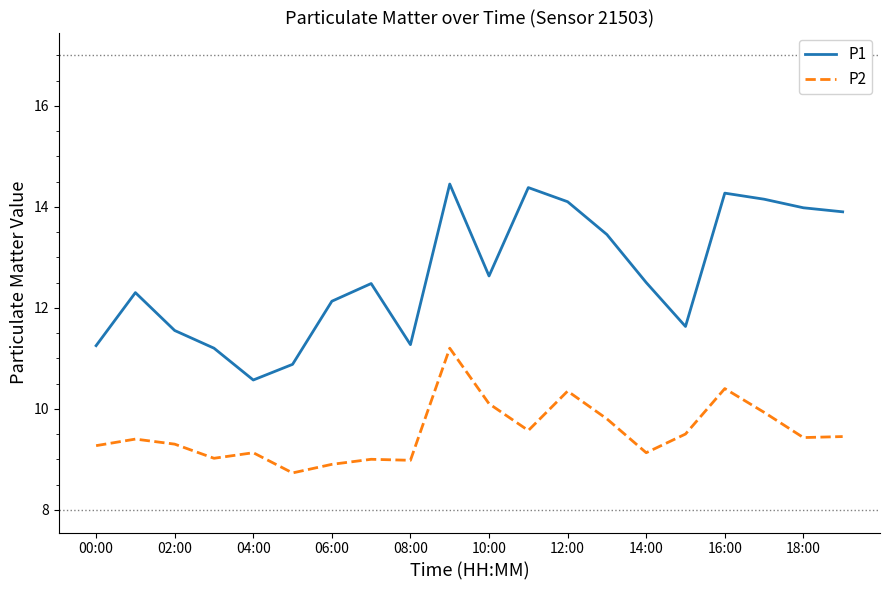

True or false: P2 and P1 cross at least once.

False